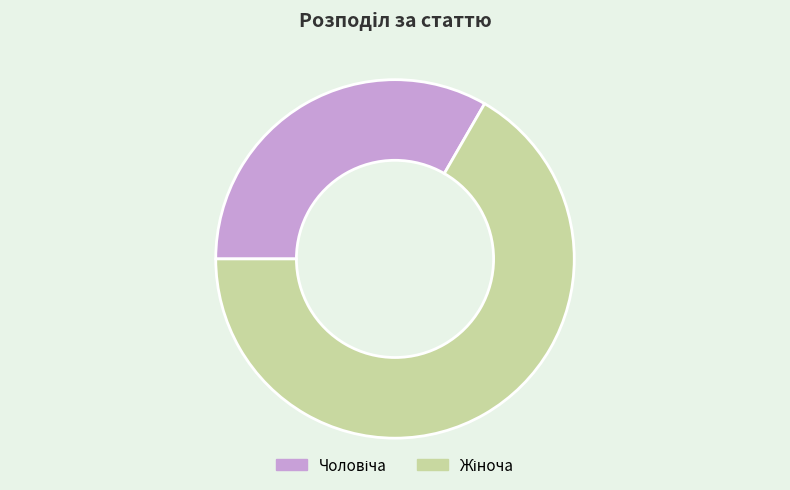

Does any single category account for the majority?

Yes